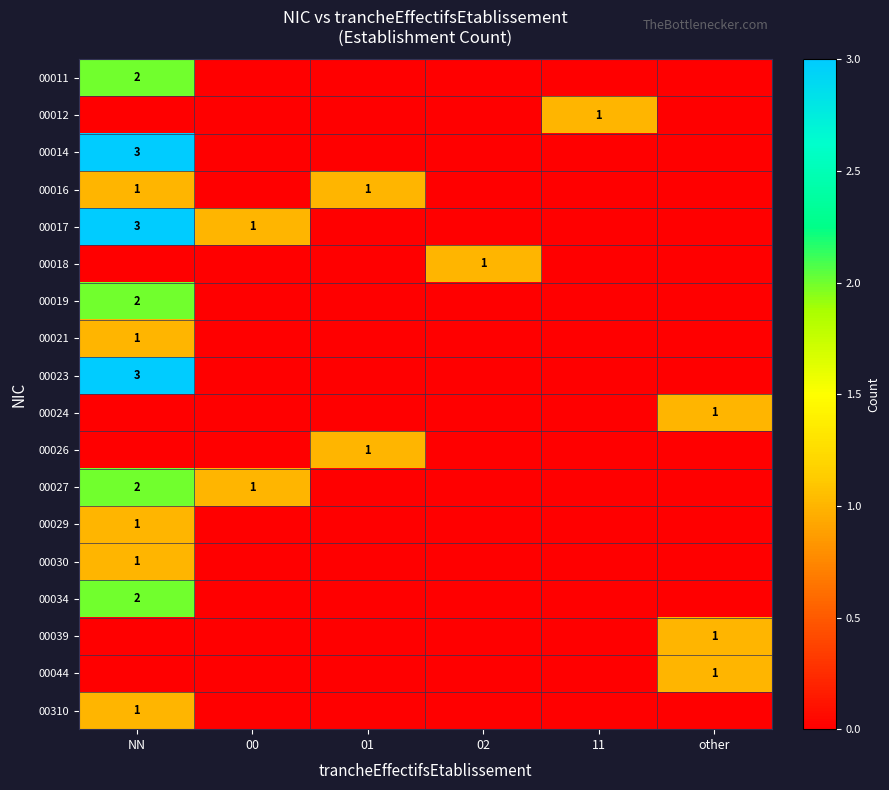

At which category is the sum across all series the highest?

NN